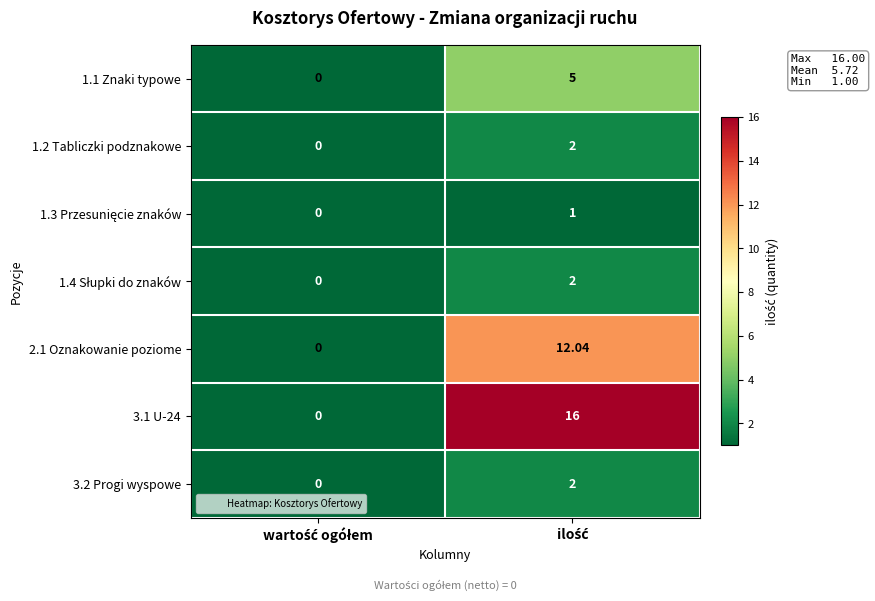

Which series has the largest total across all categories?

3.1 U-24